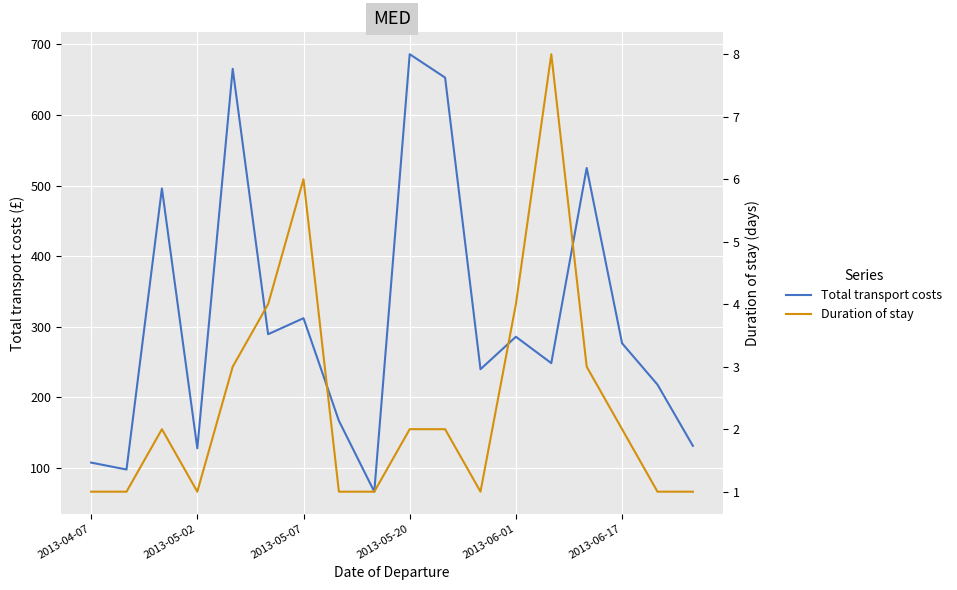

What is the maximum value shown in the chart?

686.0